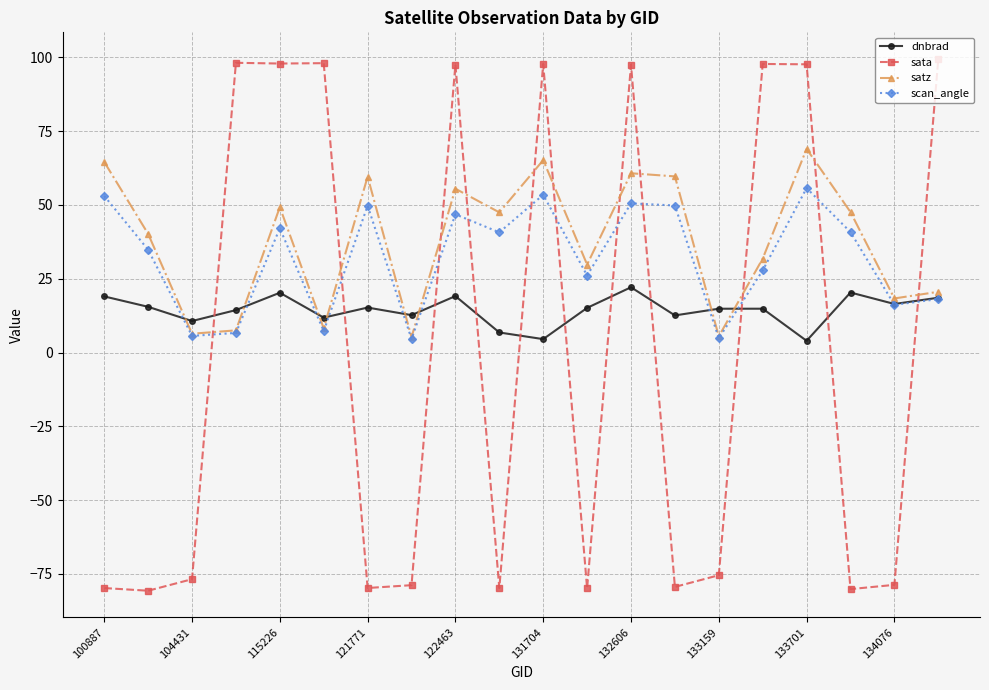

What is the average value of the sata series?

0.6